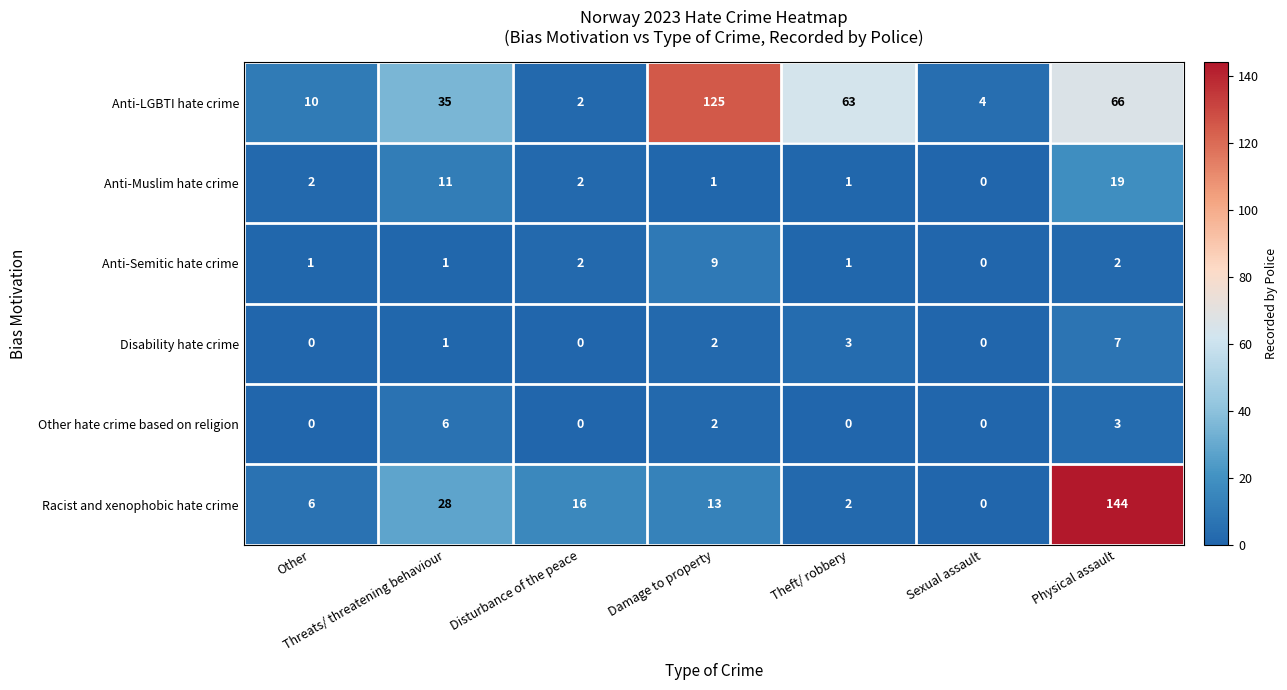

Which series has the largest range (max minus min)?

Racist and xenophobic hate crime